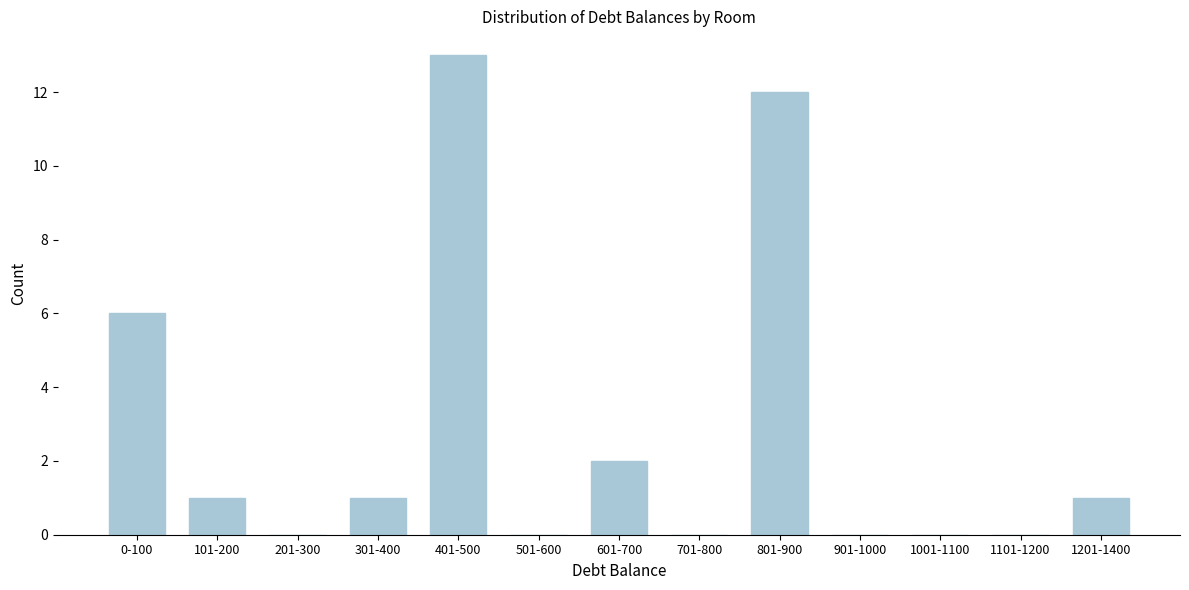

Reading right to left, list all the values displayed in this chart.

1201-1400=1	1101-1200=0	1001-1100=0	901-1000=0	801-900=12	701-800=0	601-700=2	501-600=0	401-500=13	301-400=1	201-300=0	101-200=1	0-100=6